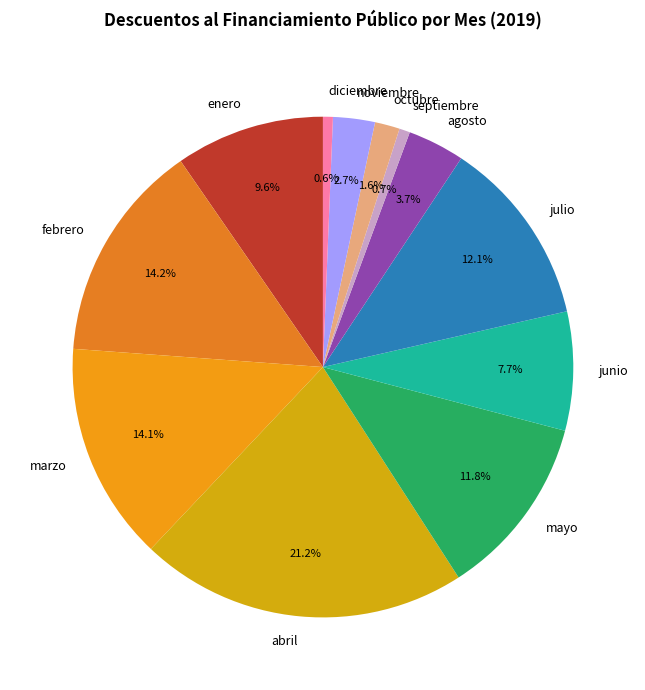

The septiembre slice represents 1% of the pie. True or false?

True